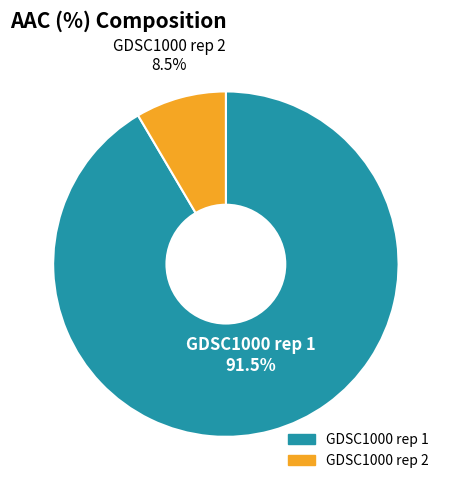

Which has a higher value, GDSC1000 rep 2 or GDSC1000 rep 1?

GDSC1000 rep 1